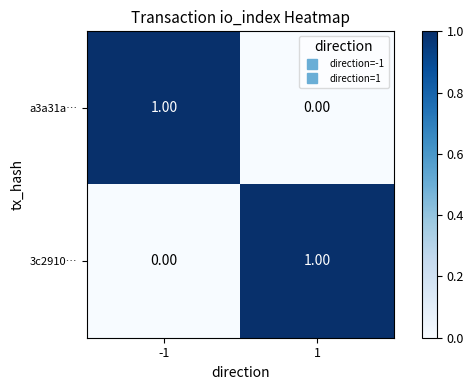

List the labels in order of a3a31a… value, smallest first.

1, -1